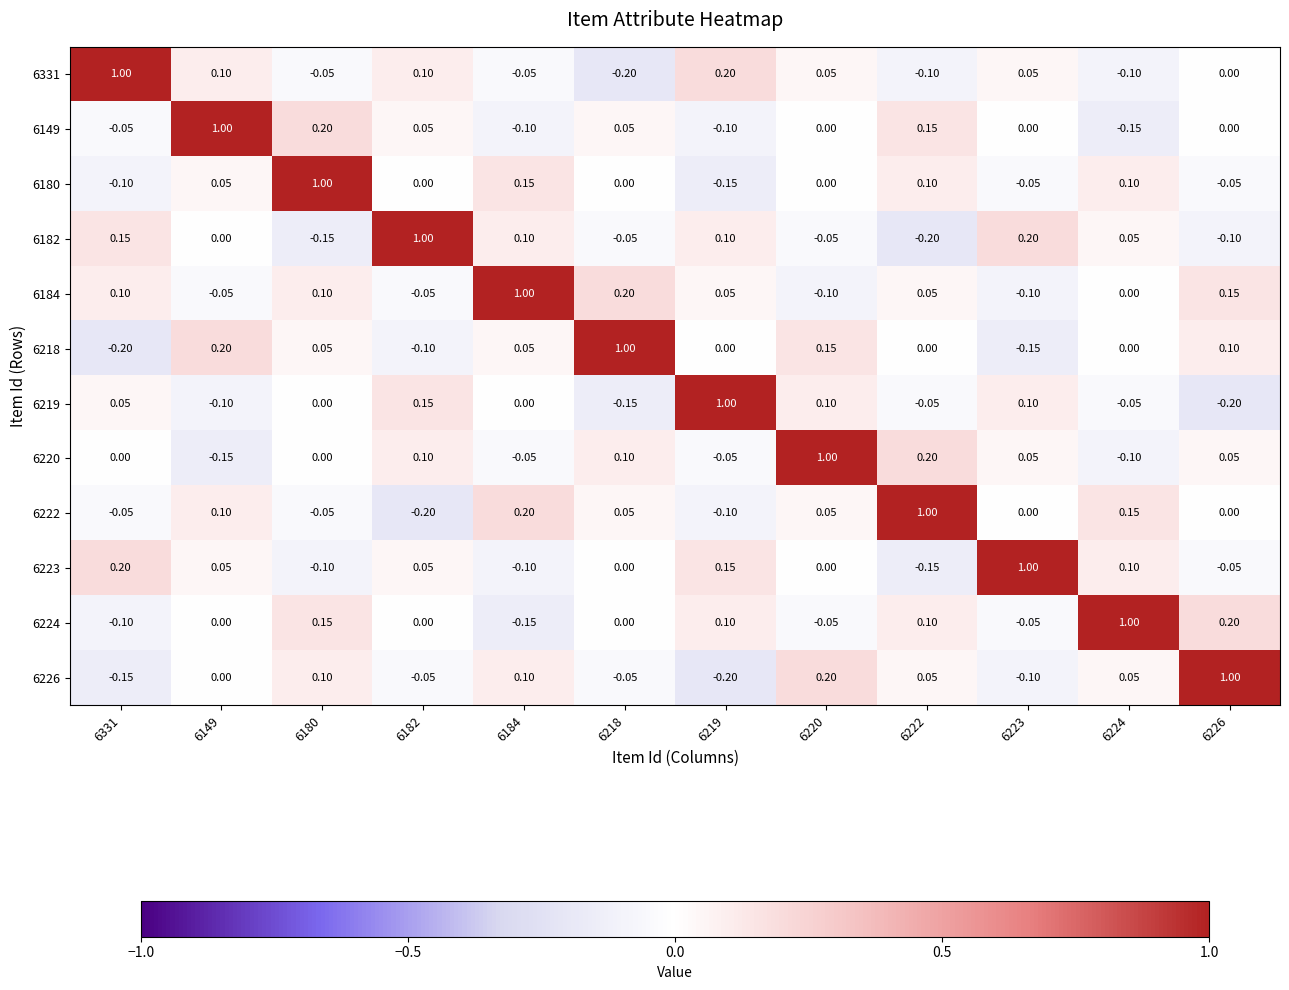

How many distinct data groups are displayed?

12